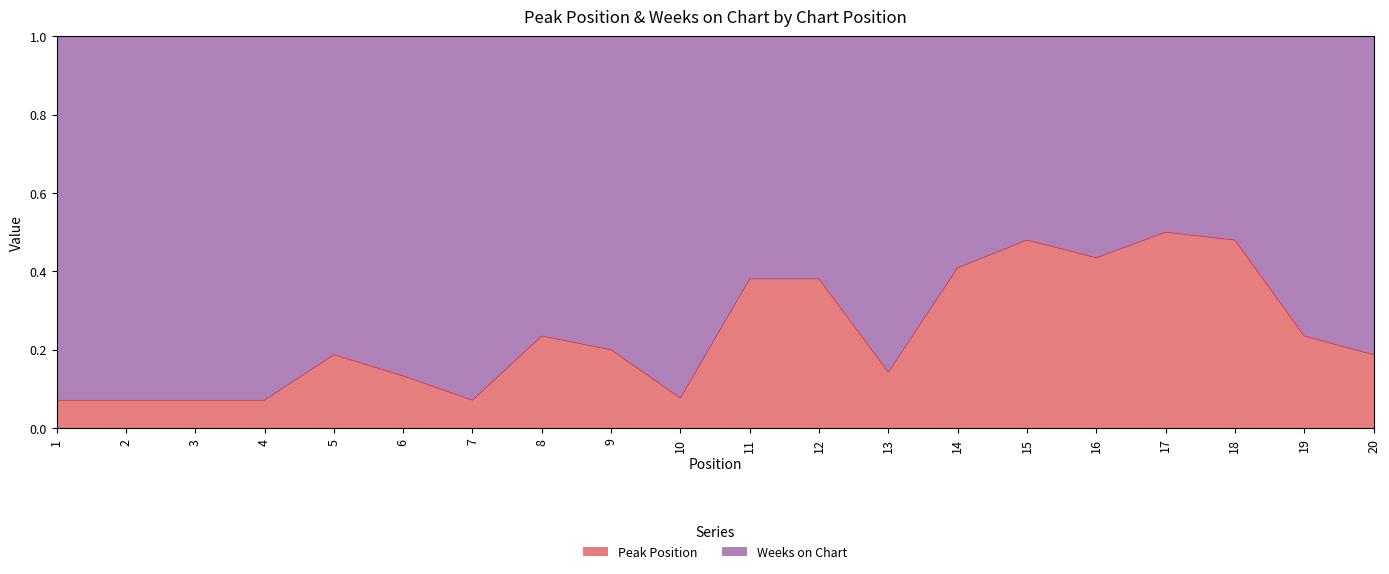

What is the value of the 17th point from the left?

0.5